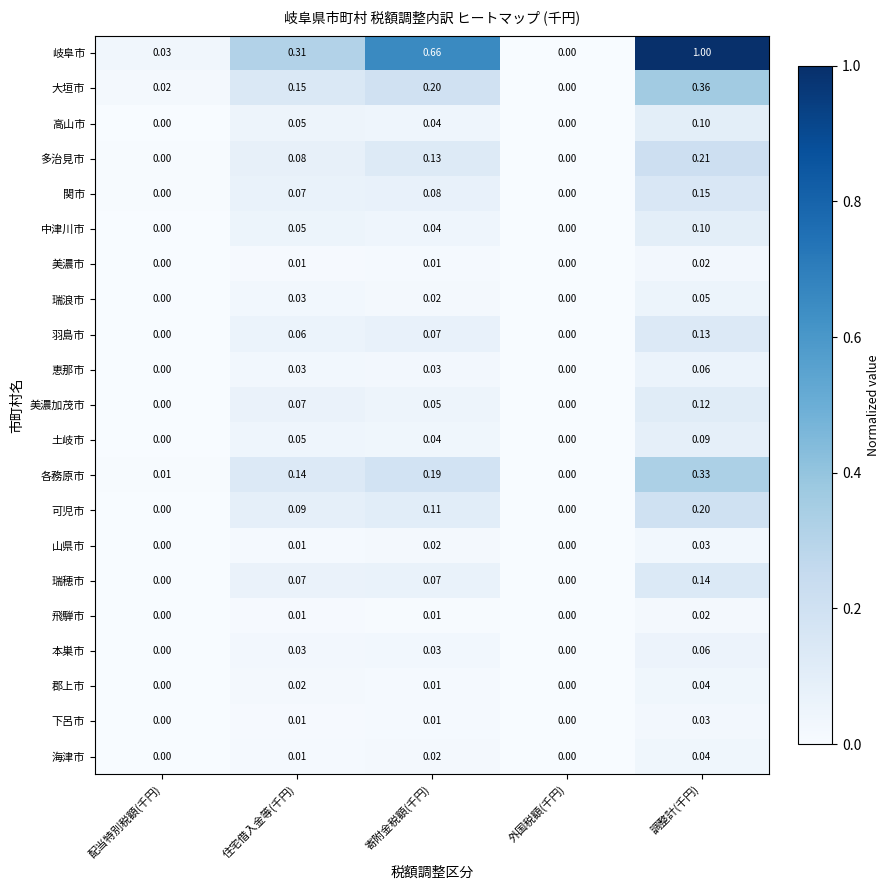

Which category has the highest value across all series?

調整計(千円)